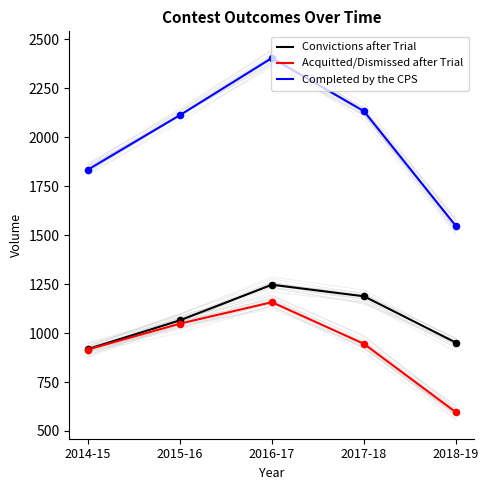

Is the value of Convictions after Trial at 2016-17 greater than the value of Completed by the CPS at 2015-16?

No